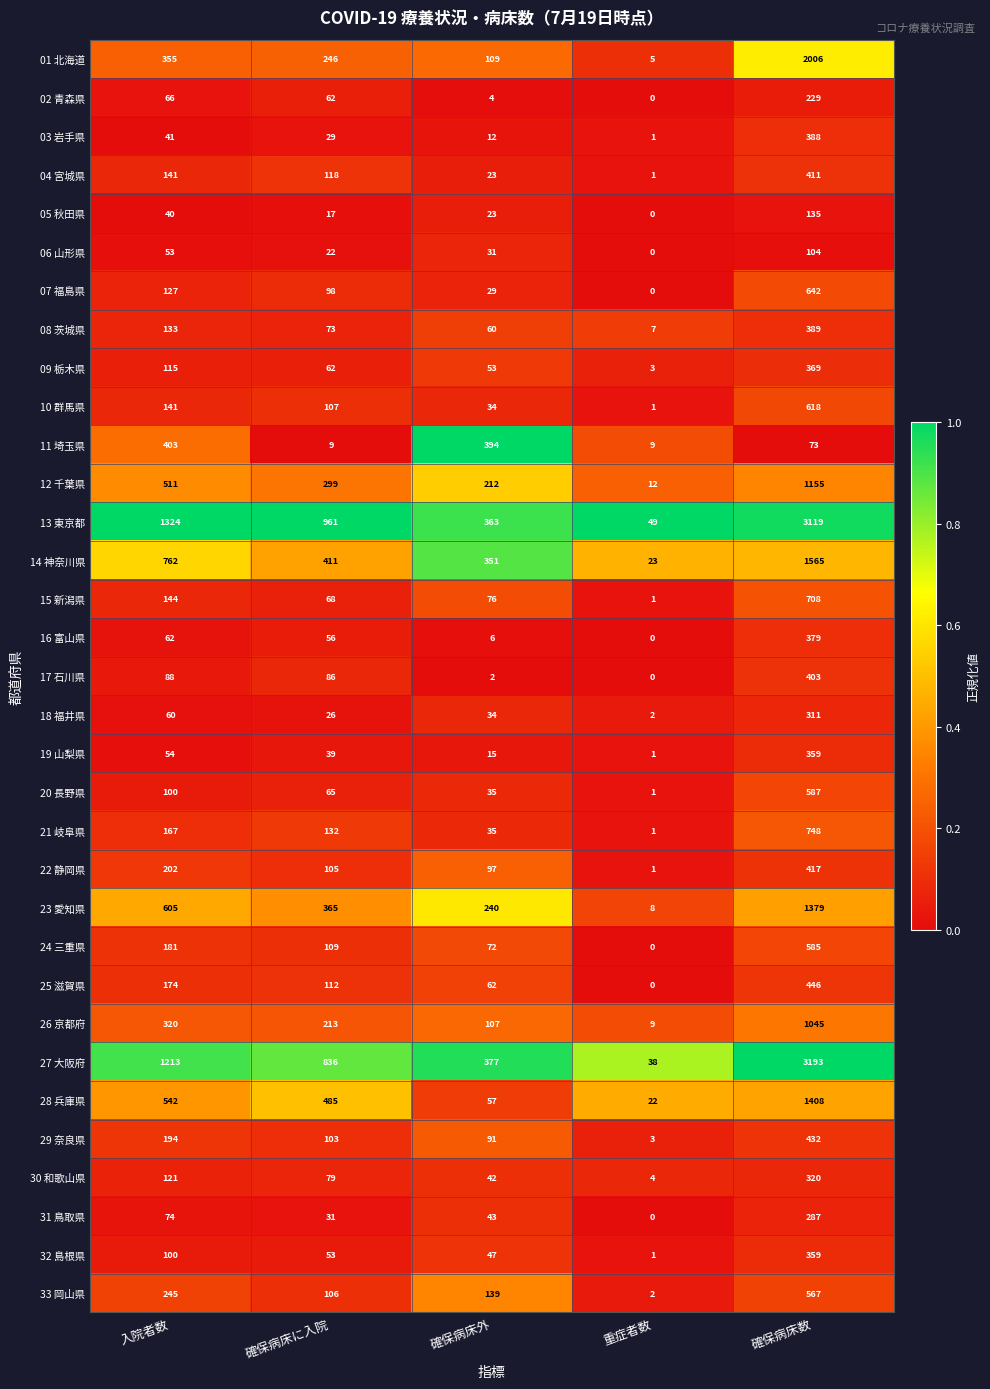

The 18 福井県 series shows 60 at 入院者数. True or false?

True